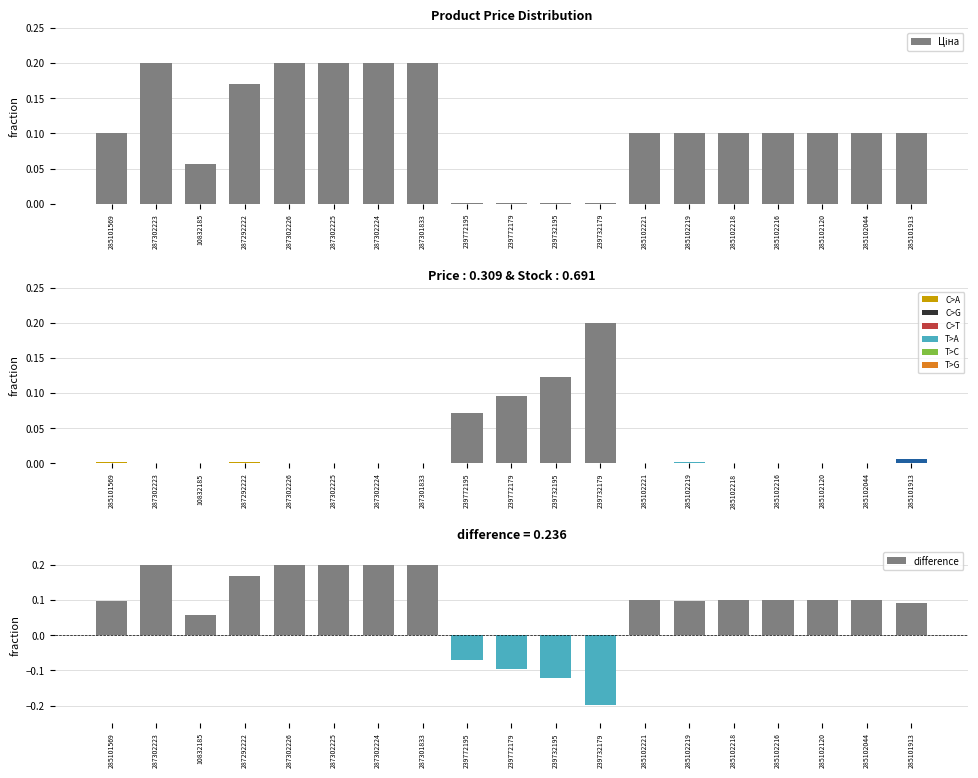

True or false: Ціна has a value of 0.4 at 287302225.

False